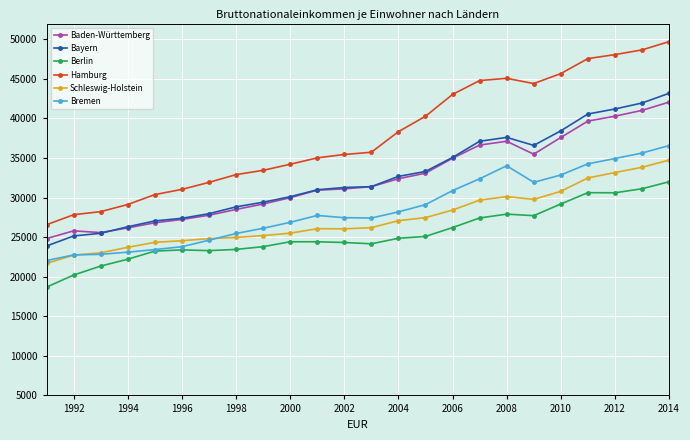

Which series has the largest total across all categories?

Hamburg